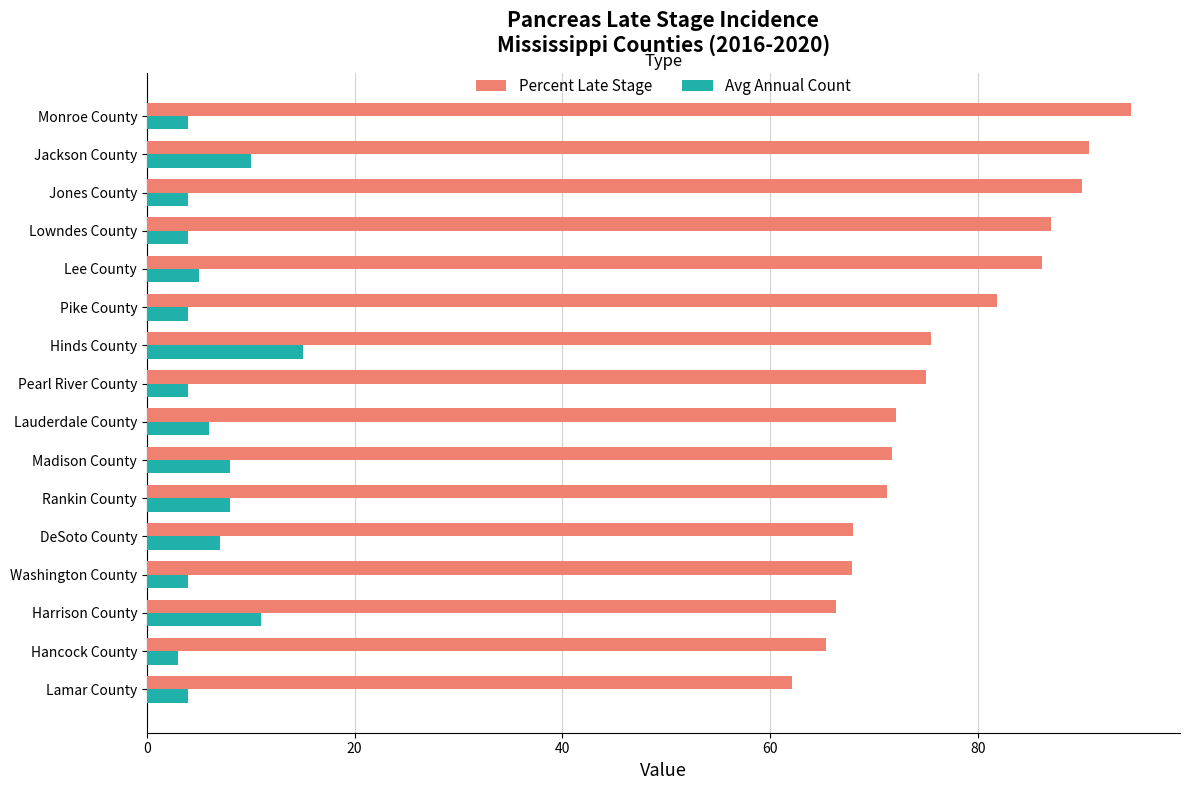

True or false: Avg Annual Count has a value of 4.0 at Lamar County.

True